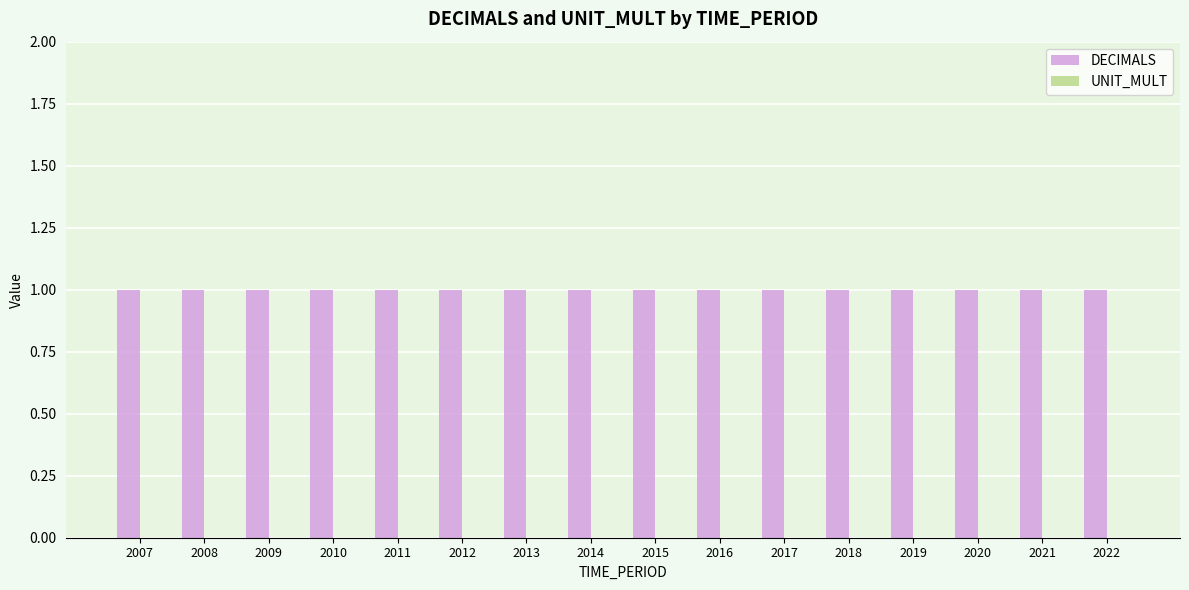

Which series has the largest total across all categories?

DECIMALS